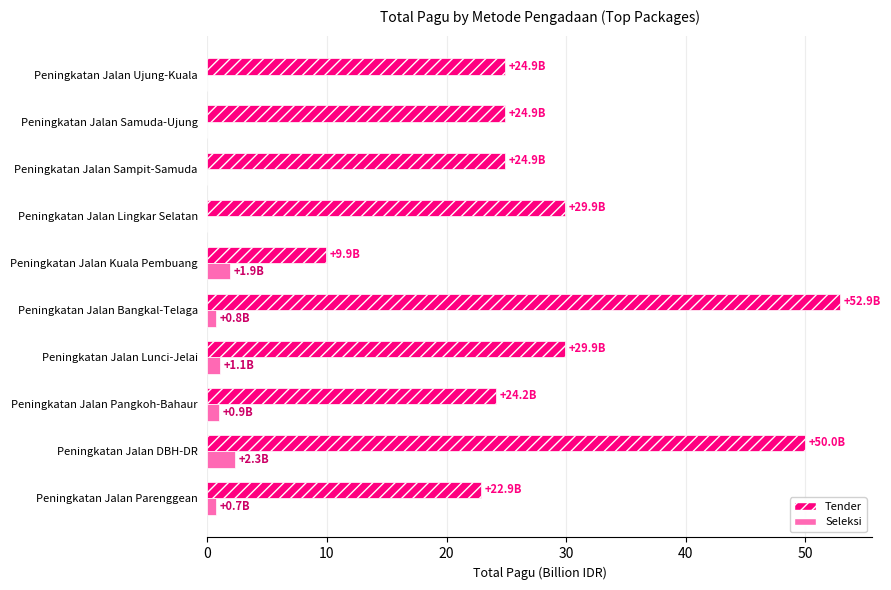

The Tender series shows 50.0 at Peningkatan Jalan Lingkar Selatan. True or false?

False